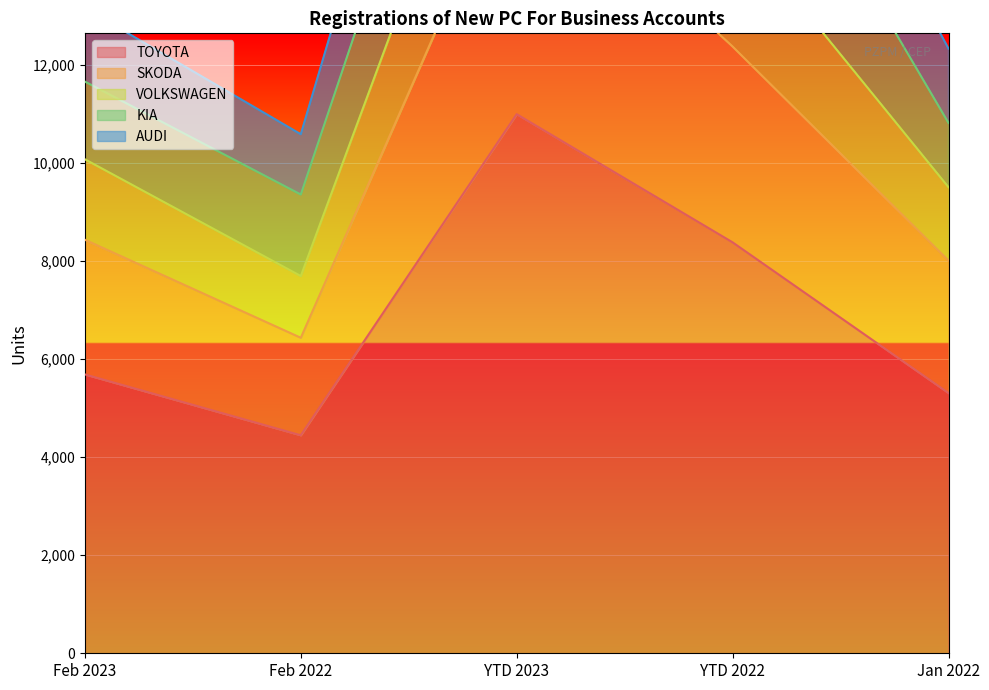

How many values in the TOYOTA series exceed 5690?

2